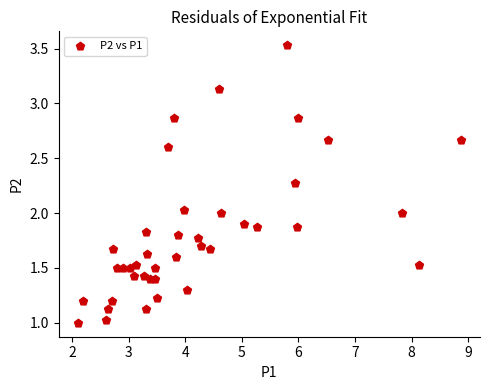

What is the range of X values (max minus min)?

6.8